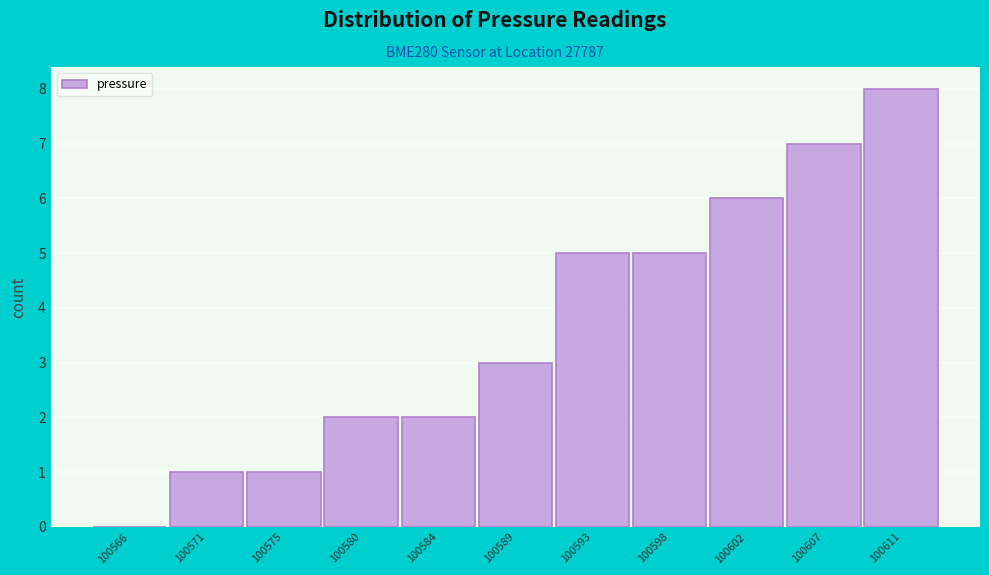

Reading left to right, transcribe this chart: for each bar, give the range it covers on the x-axis and its height. Neither the bar edges nor the heights are printed on the chart, so give them approximately, as read against the axes.

100564.0 to 100568.5: 0
100568.5 to 100573.0: 1
100573.0 to 100577.5: 1
100577.5 to 100582.0: 2
100582.0 to 100586.5: 2
100586.5 to 100591.0: 3
100591.0 to 100595.5: 5
100595.5 to 100600.0: 5
100600.0 to 100604.5: 6
100604.5 to 100609.0: 7
100609.0 to 100613.5: 8